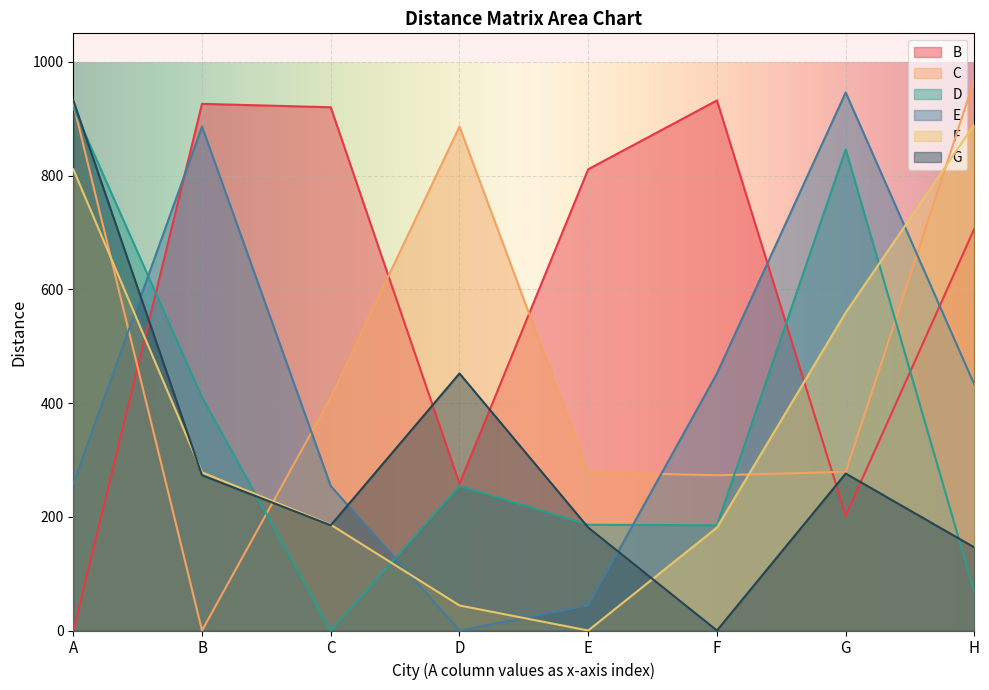

What is the difference between the G values at D and E?

271